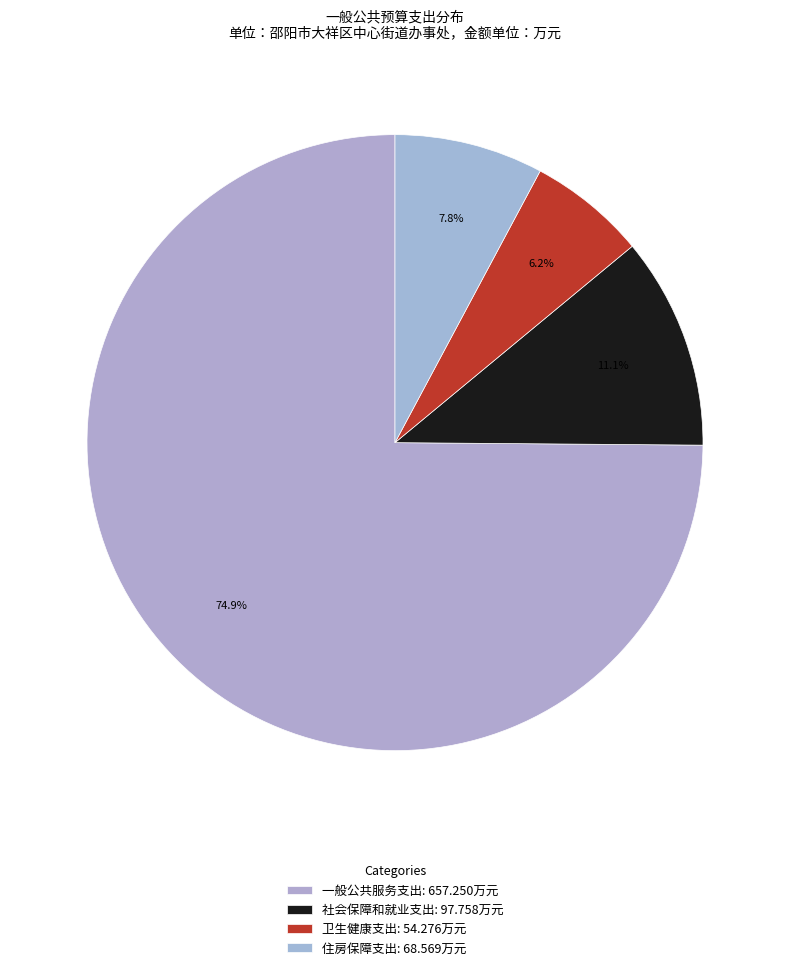

Approximately how many times larger is the value at 社会保障和就业支出 compared to 卫生健康支出?

1.8